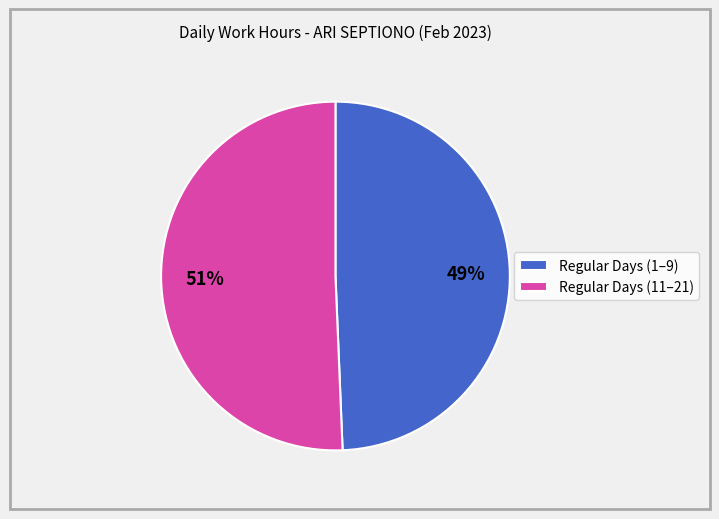

Count the number of slices in the pie.

2